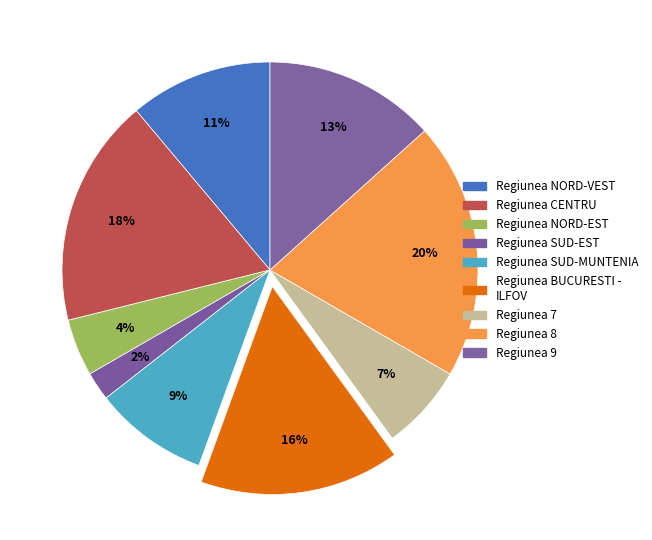

How many segments does this pie chart have?

9